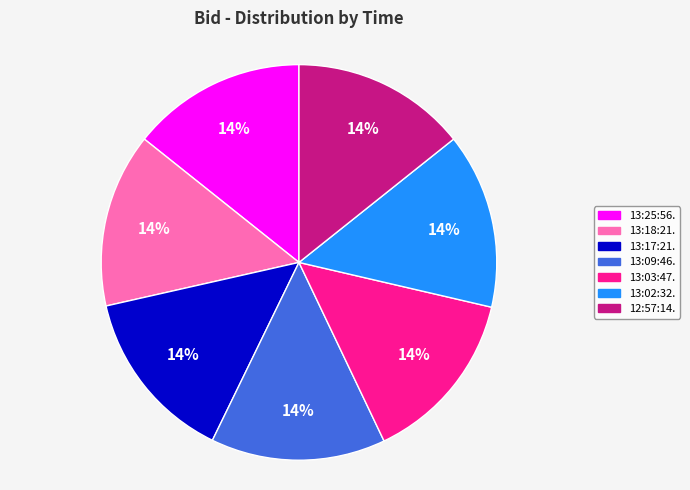

Is there any slice that represents more than half of the pie?

No